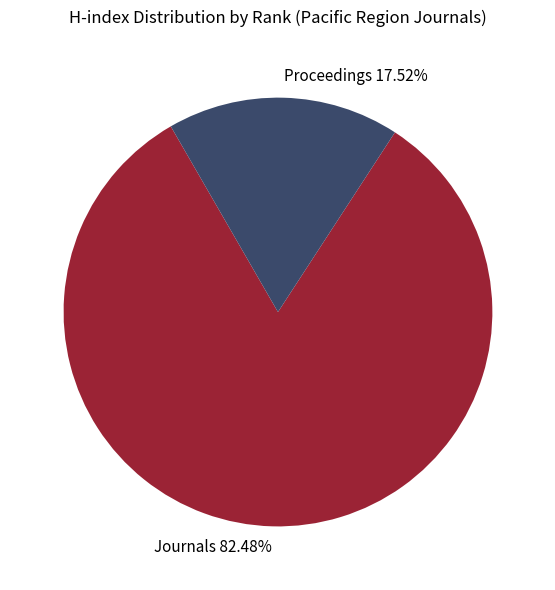

Between Journals 82.48% and Proceedings 17.52%, which is larger?

Journals 82.48%